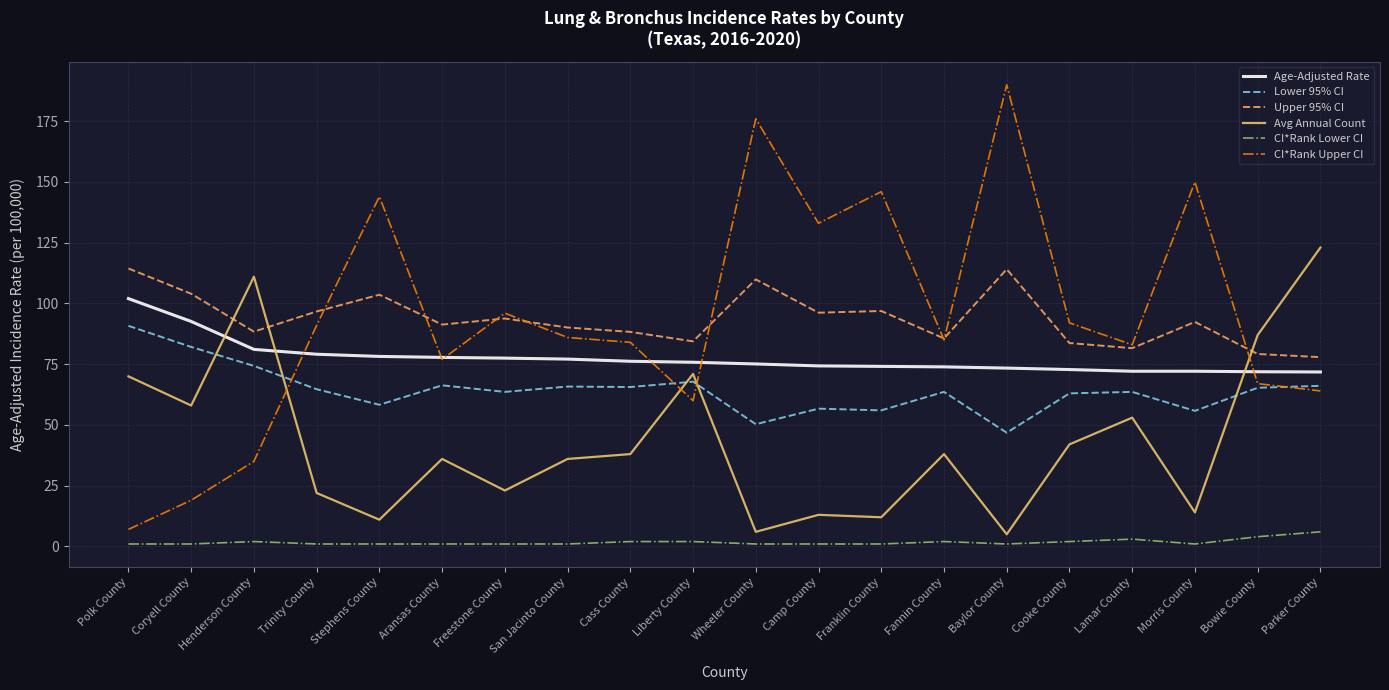

The Upper 95% CI series shows 24.3 at Wheeler County. True or false?

False